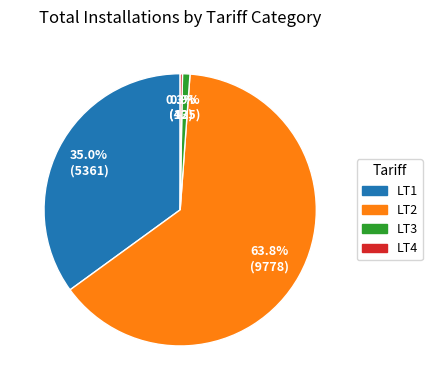

Is it true that LT1 is 23% of the pie?

False